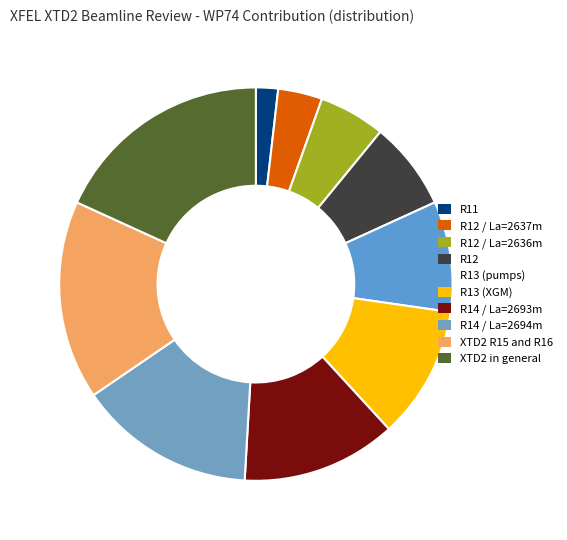

Between XTD2 R15 and R16 and R13 (XGM), which is larger?

XTD2 R15 and R16